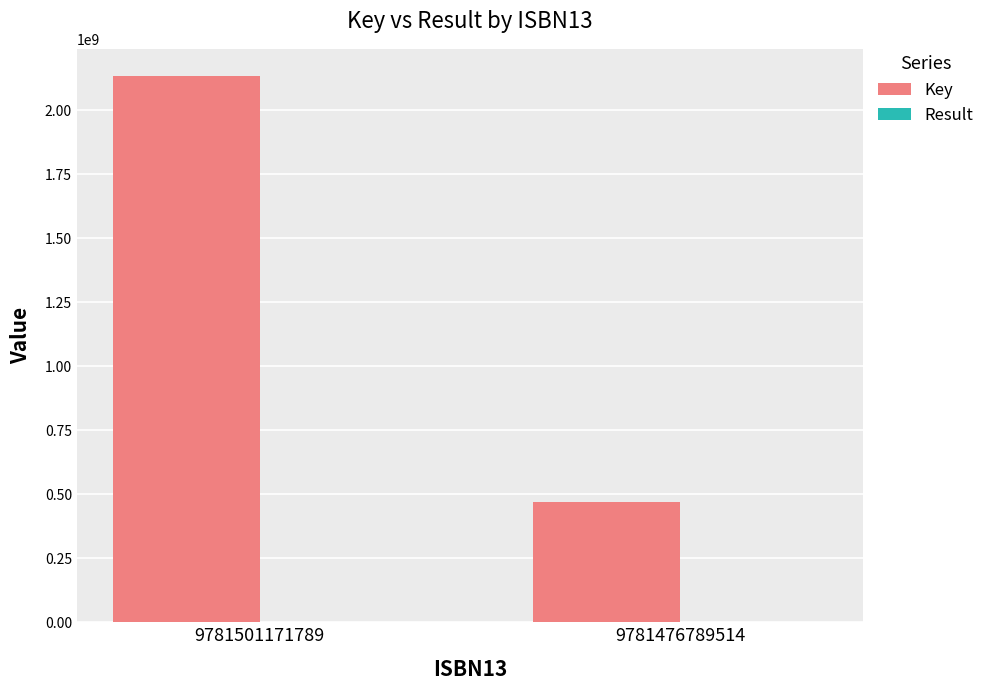

What is the sum of all Key values?

2600884664